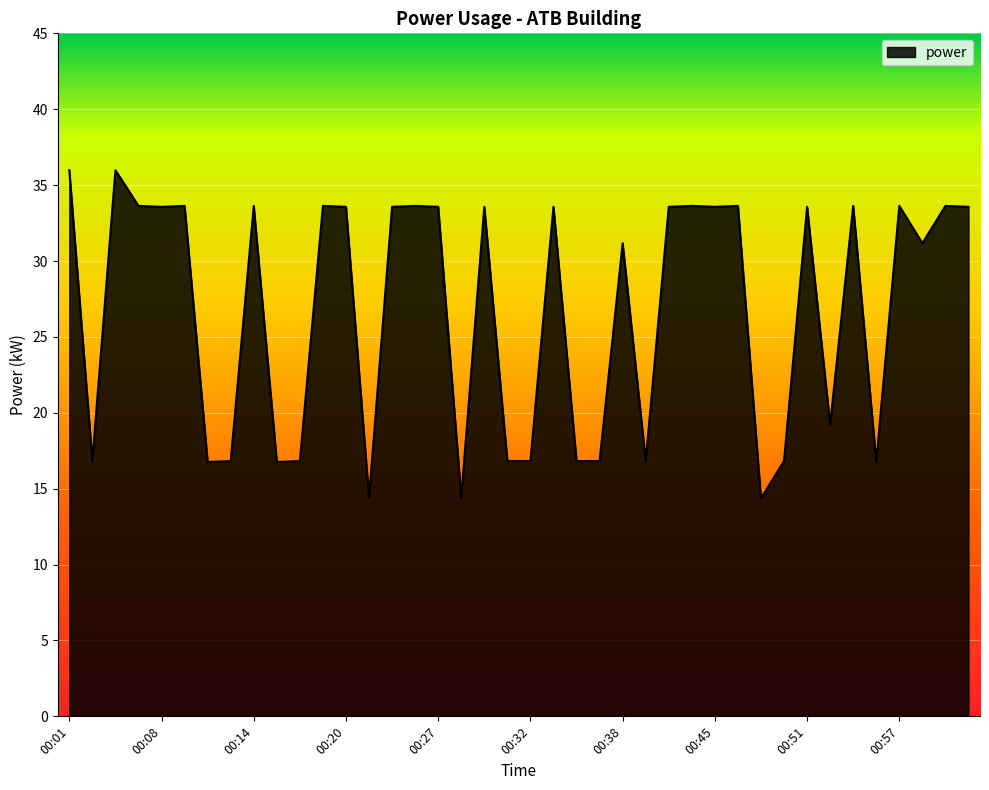

What is the smallest value displayed?

14.4